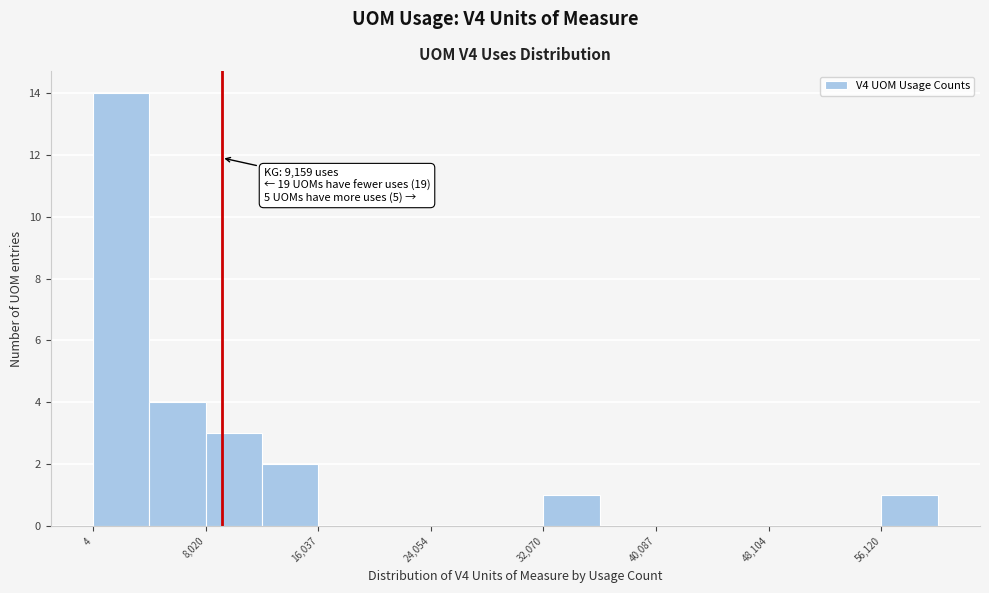

Which range on the x-axis has the tallest bar?

0 to 4000